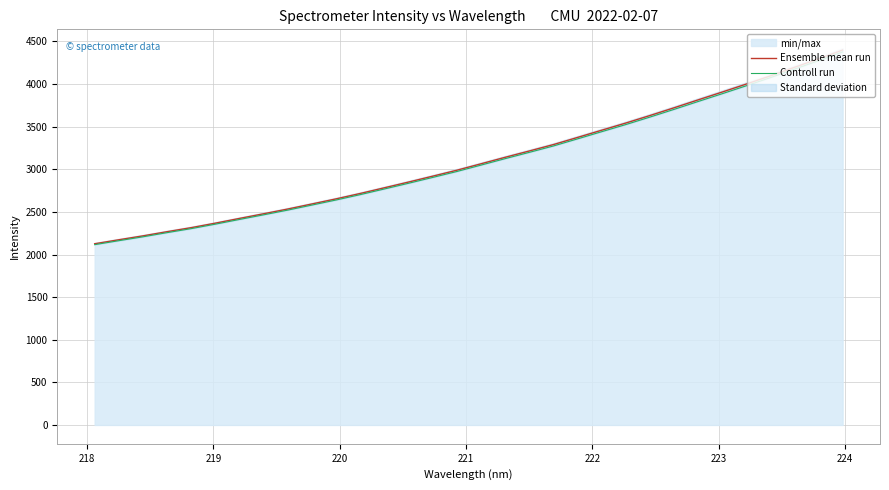

What is the minimum value for Ensemble mean run?

2126.5